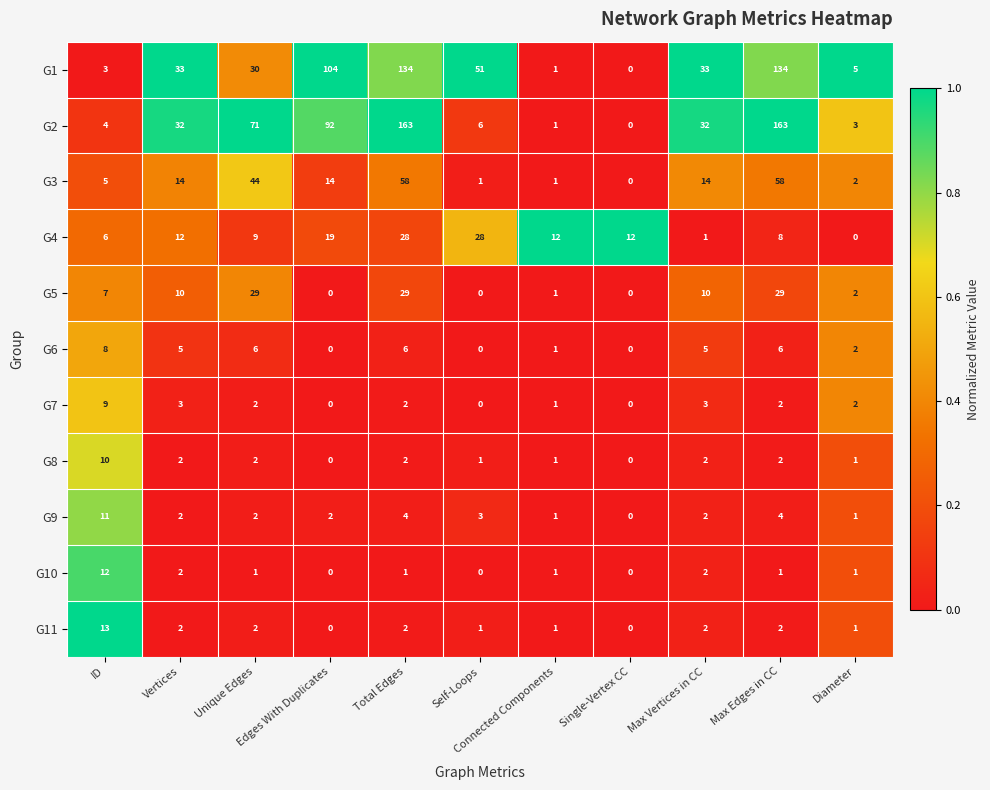

List the series in order of their peak value, lowest first.

G6, G7, G8, G9, G10, G11, G4, G5, G3, G1, G2